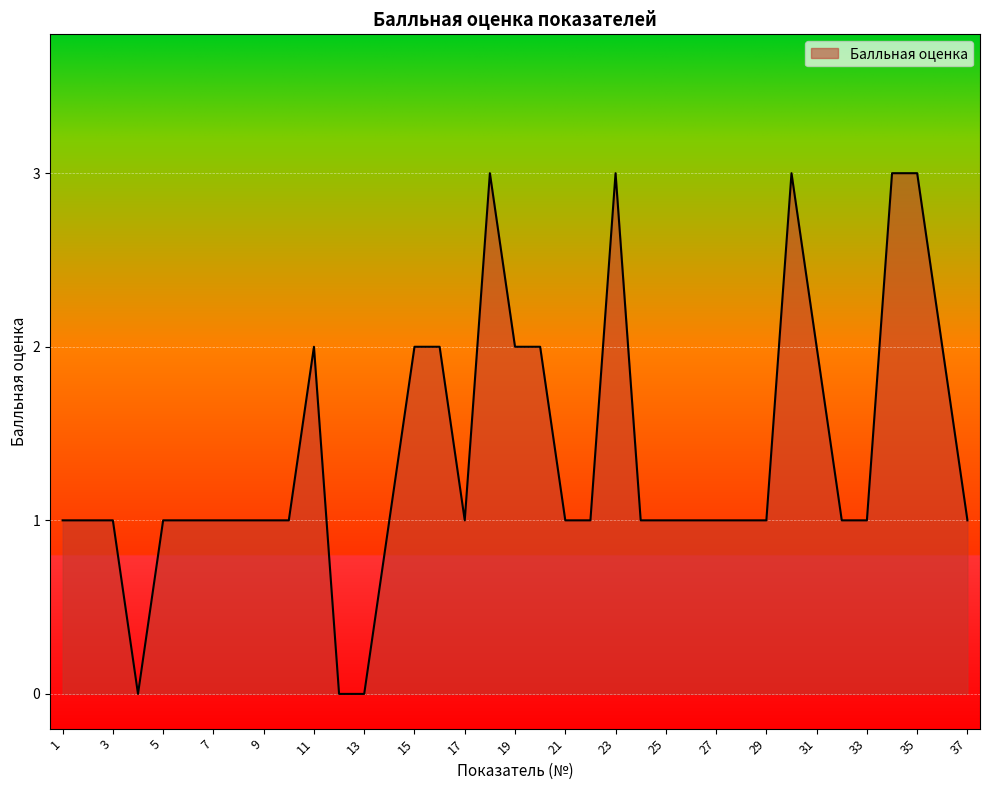

What is the greatest value displayed?

3